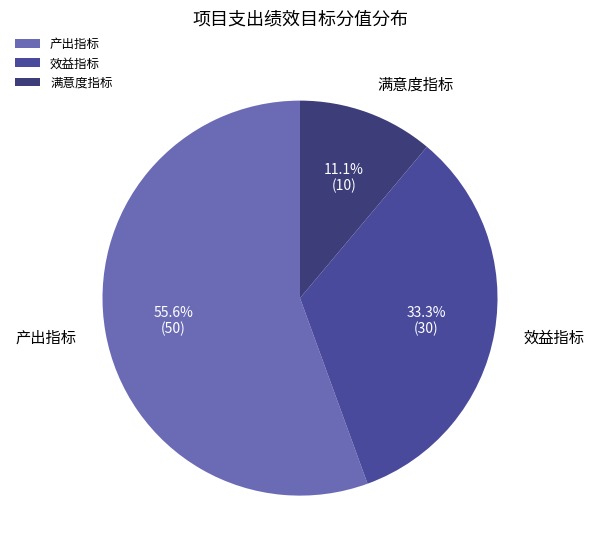

To the nearest percent, what is the average slice percentage?

33%